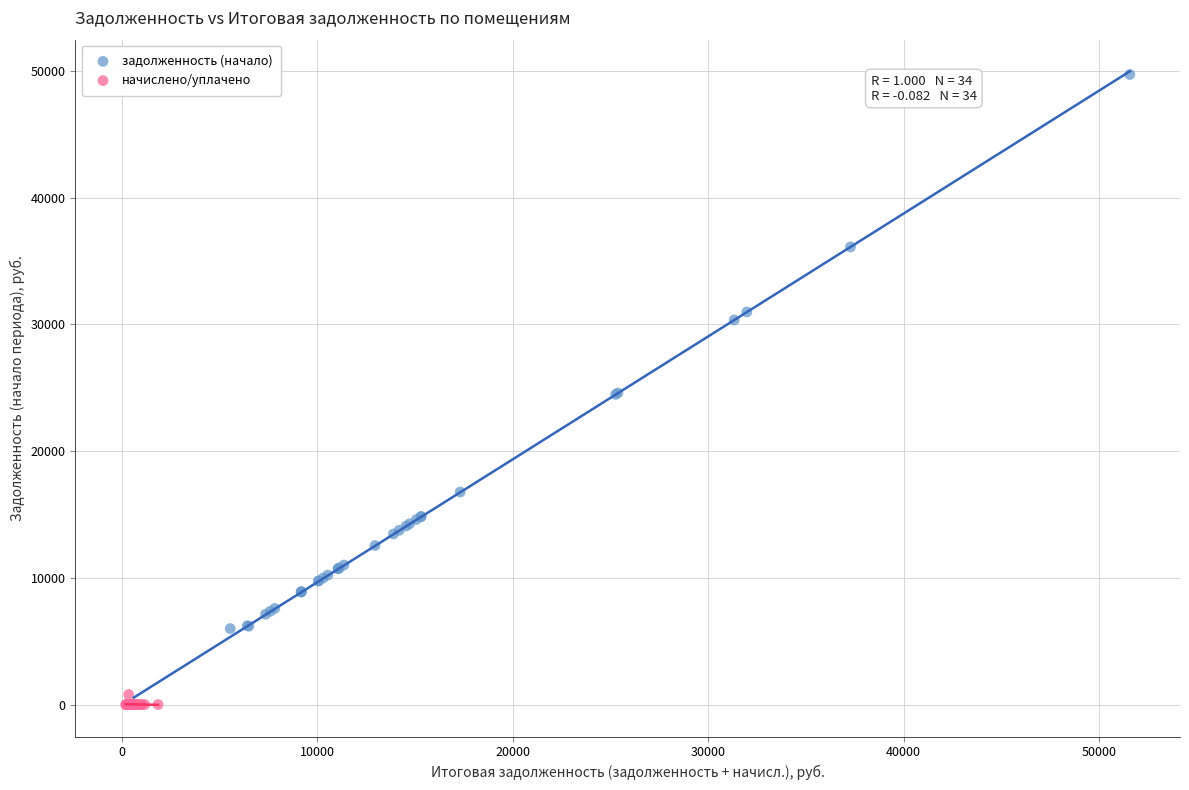

Which series has the largest Y range (max minus min)?

задолженность (начало)